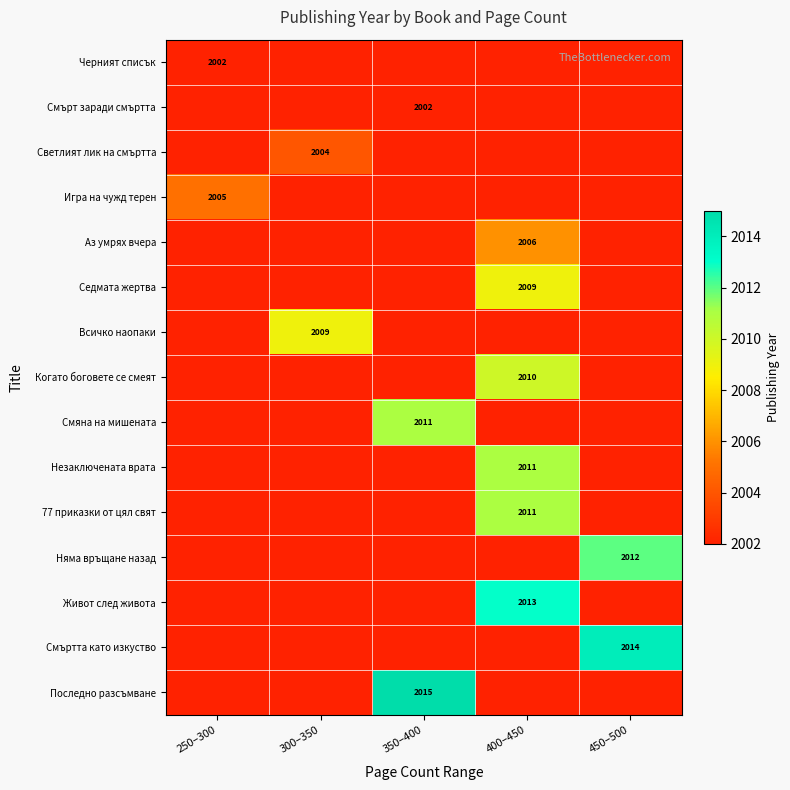

What is the minimum value shown in the chart?

2001